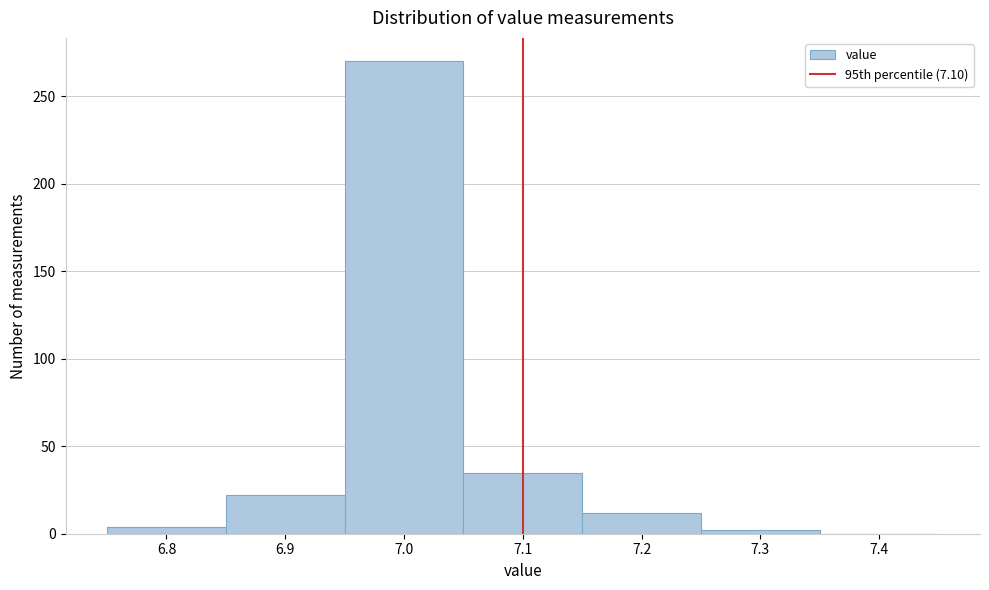

Which range on the x-axis has the tallest bar?

6.95 to 7.05